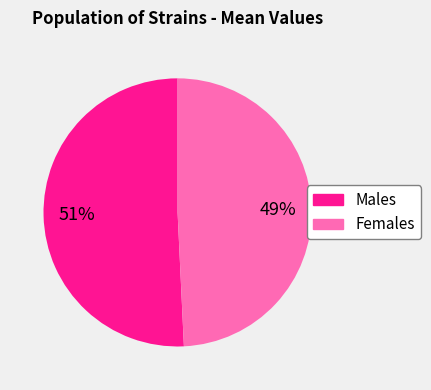

Is there any slice that represents more than half of the pie?

Yes